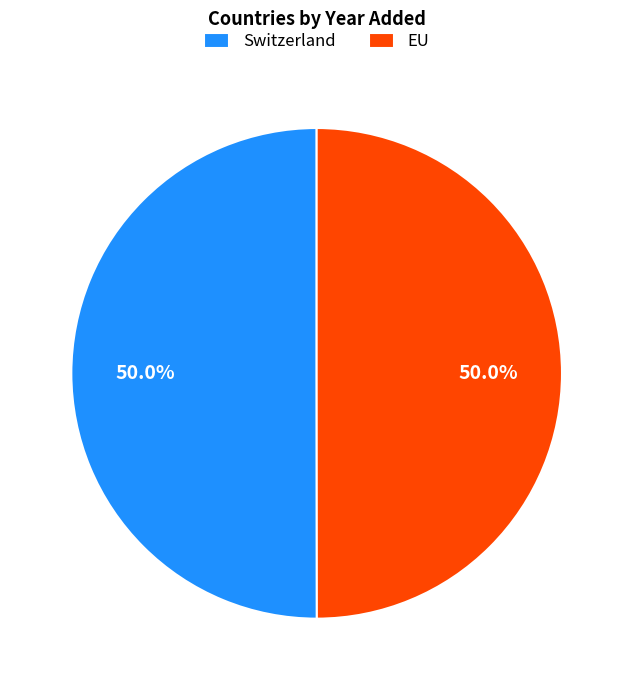

What percentage do Switzerland and EU together represent?

100.0%